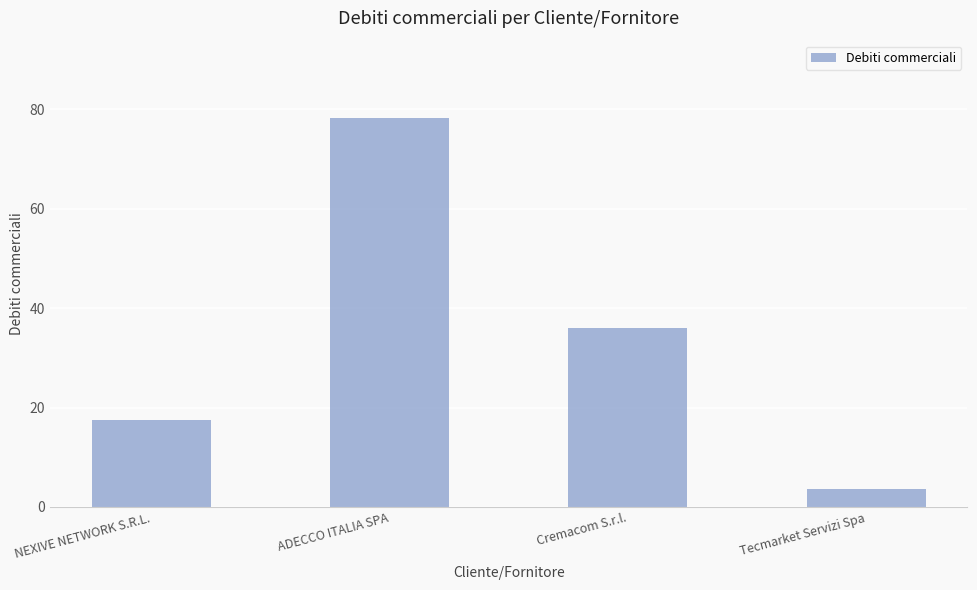

How many data points are less than 35?

2